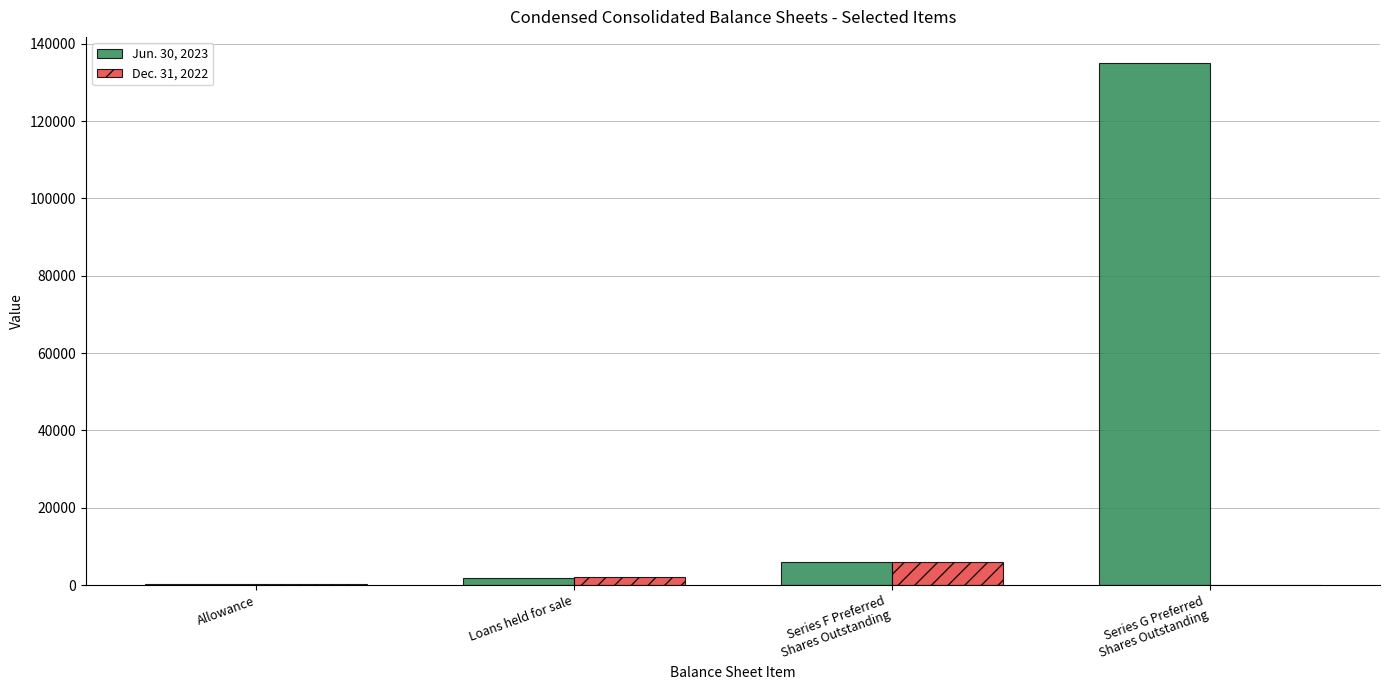

What are all the series names shown in the legend?

Jun. 30, 2023, Dec. 31, 2022